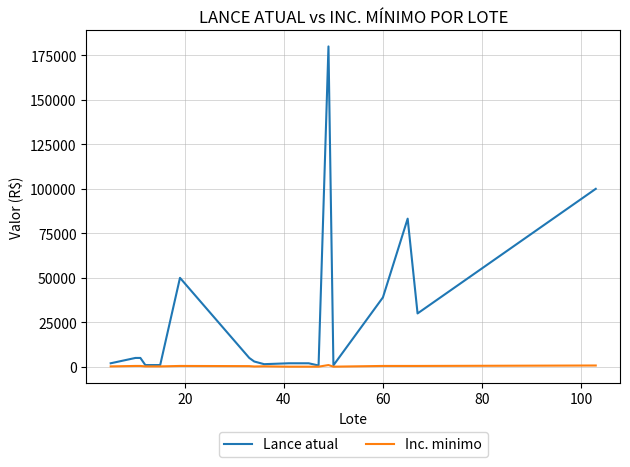

List the series in order of their overall mean, lowest first.

Inc. minimo, Lance atual